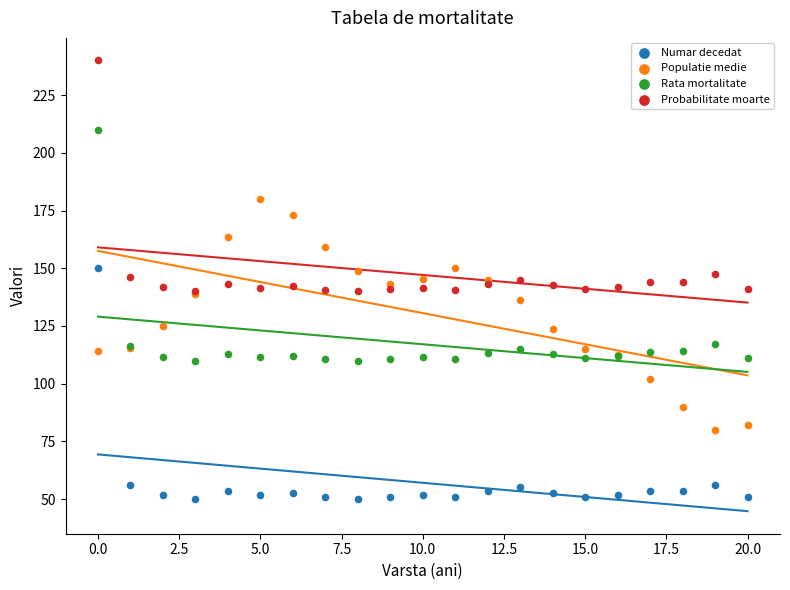

In the Probabilitate moarte series, what Y value is closest to 189?

147.3